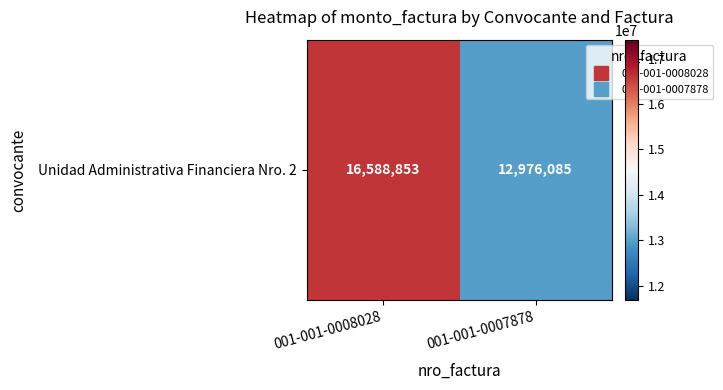

The chart shows a value of 21273355 at 001-001-0007878. True or false?

False